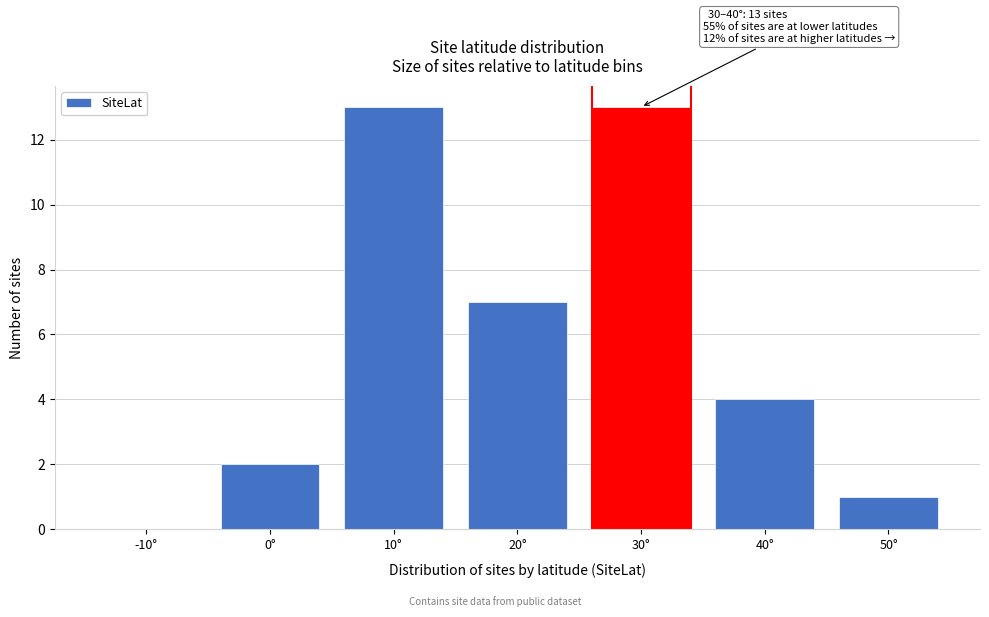

True or false: the data shows 4 at 40°.

True